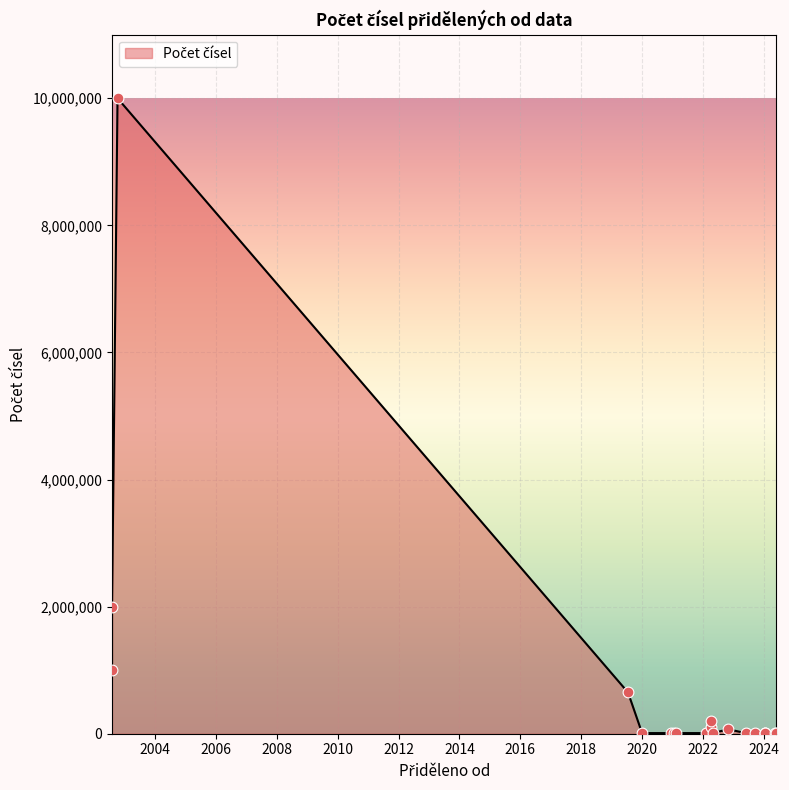

Which has a higher value, 2024-01-19 or 2022-04-06?

2022-04-06